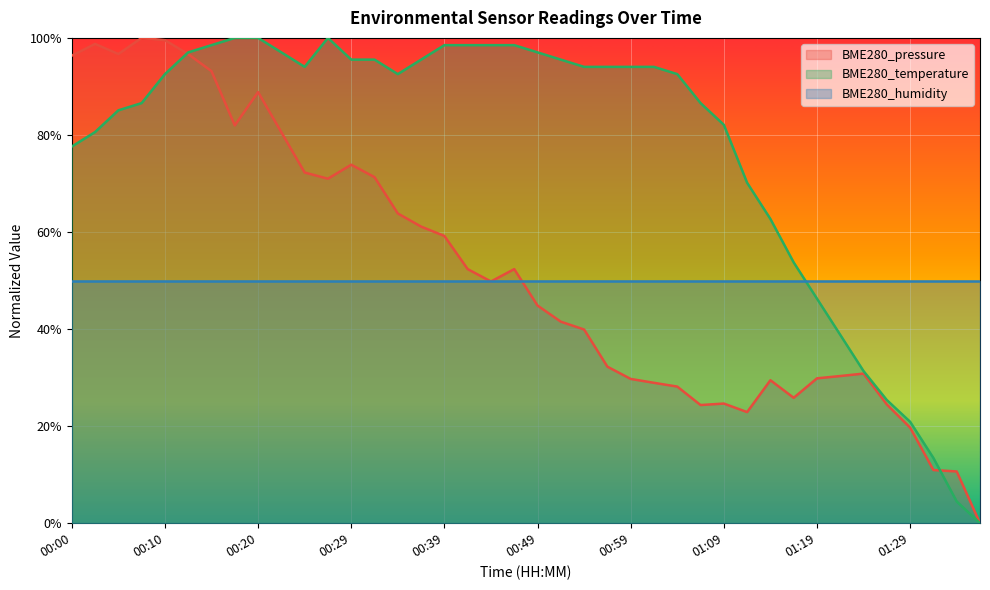

How many values in BME280_temperature are above zero?

39